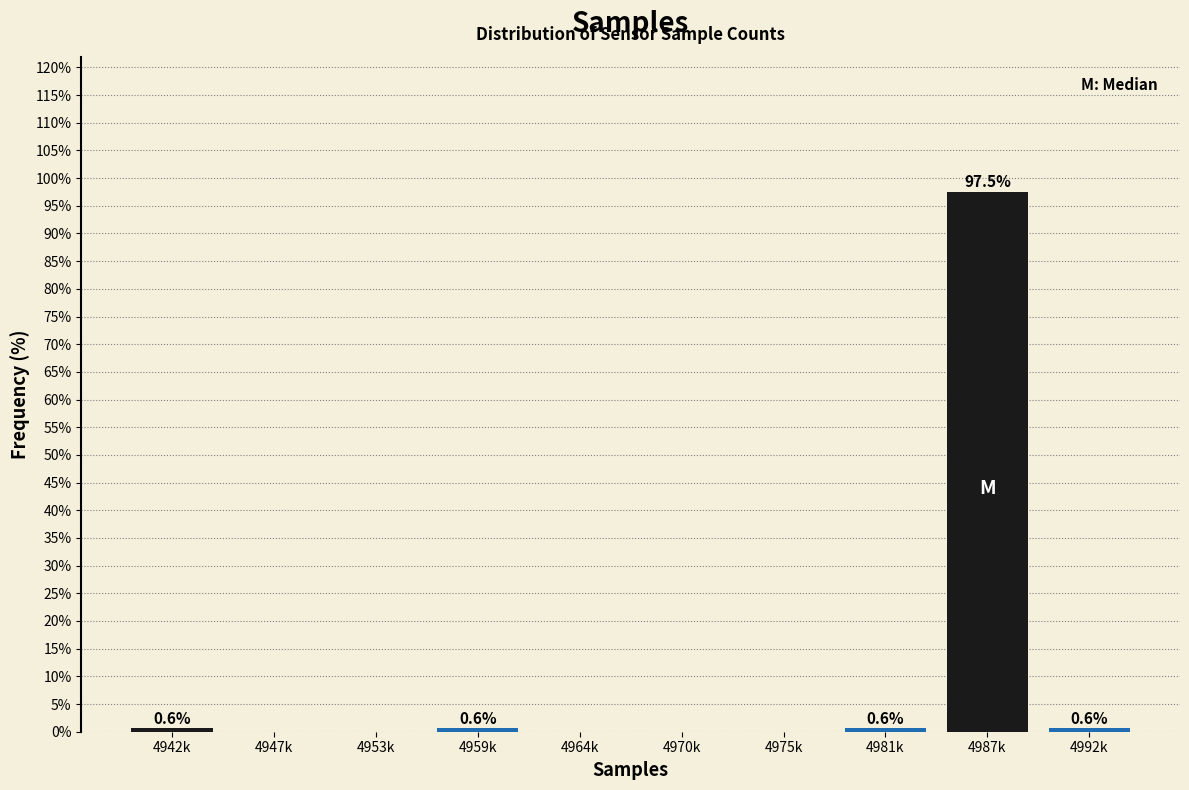

Reading right to left, transcribe all the data shown in this chart.

4992k=0.6	4987k=97.5	4981k=0.6	4975k=0.0	4970k=0.0	4964k=0.0	4959k=0.6	4953k=0.0	4947k=0.0	4942k=0.6